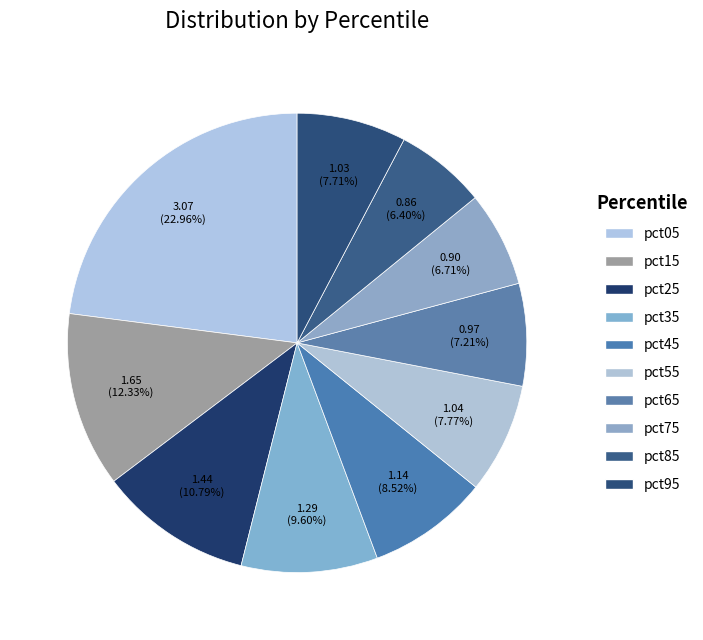

Does pct55 account for over 50% of the chart?

No